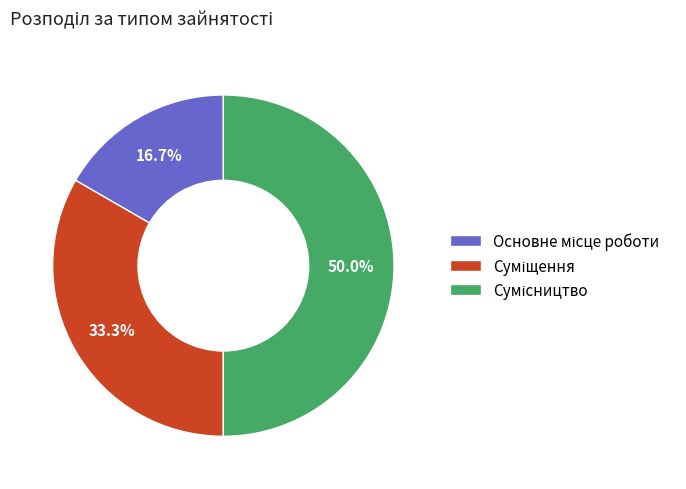

To the nearest percent, what percentage of the pie is Суміщення?

33%